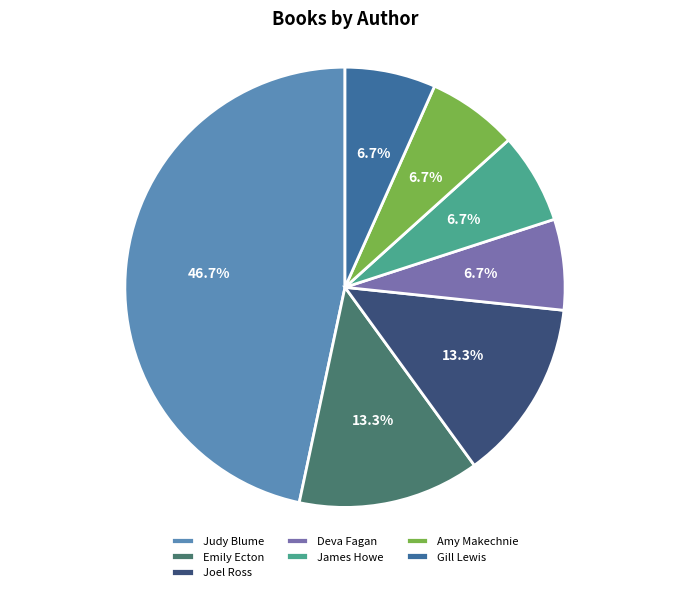

Does Emily Ecton represent more than half of the total?

No